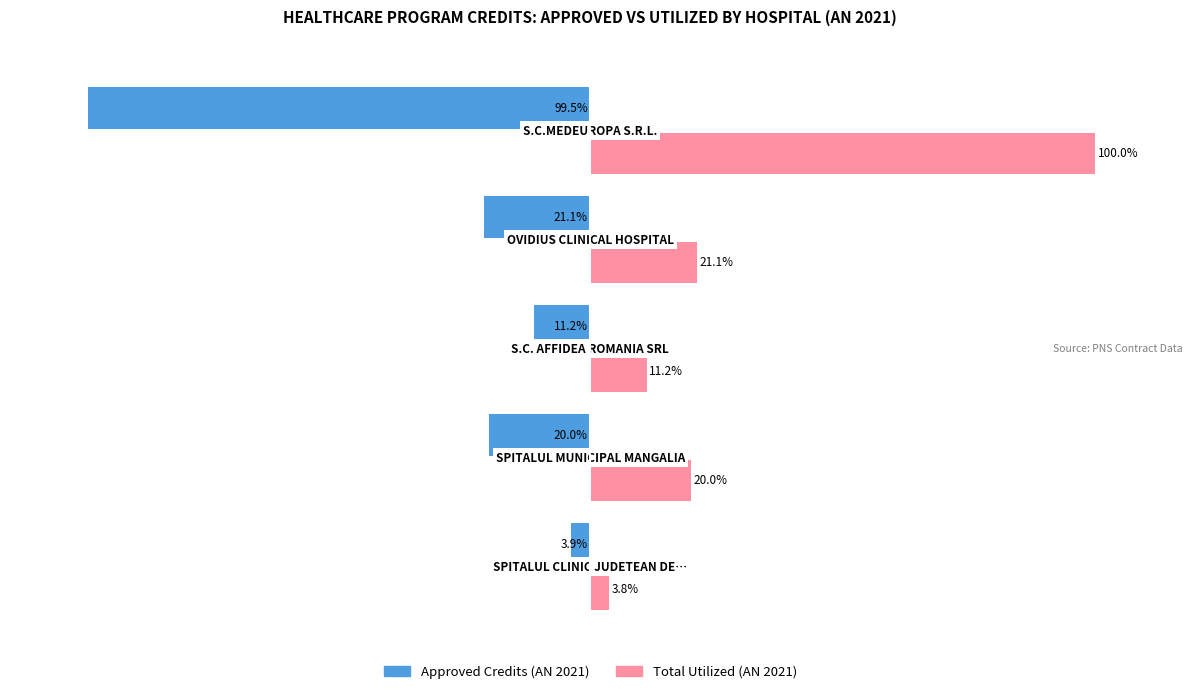

Which series has the widest spread of values?

Total Utilized (AN 2021)